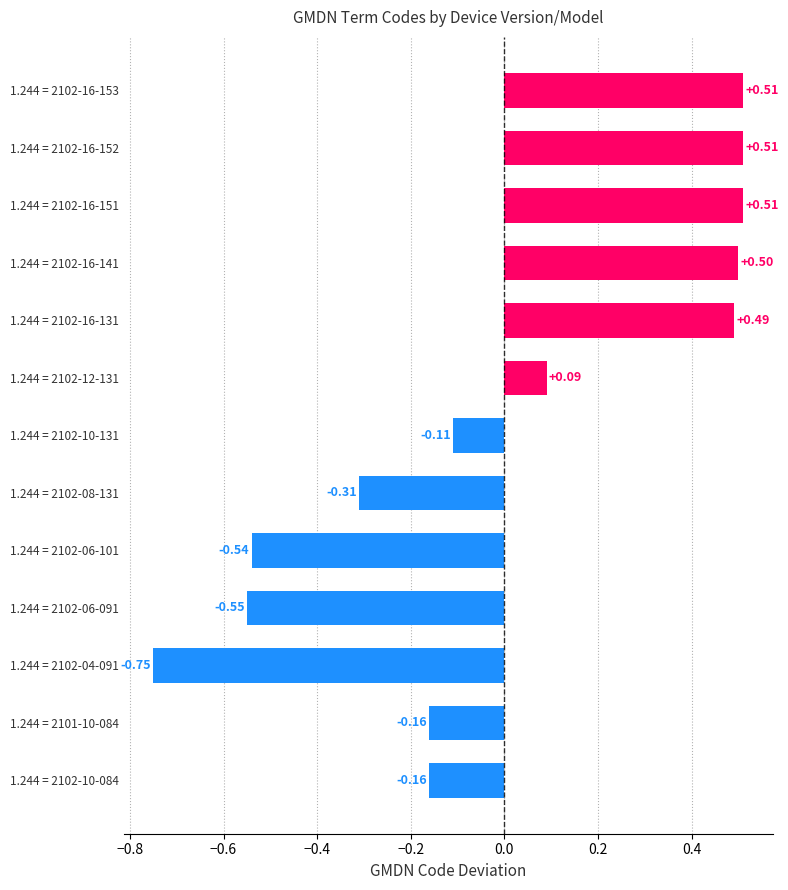

Between 1.244 = 2102-12-131 and 1.244 = 2102-16-151, which is larger?

1.244 = 2102-16-151